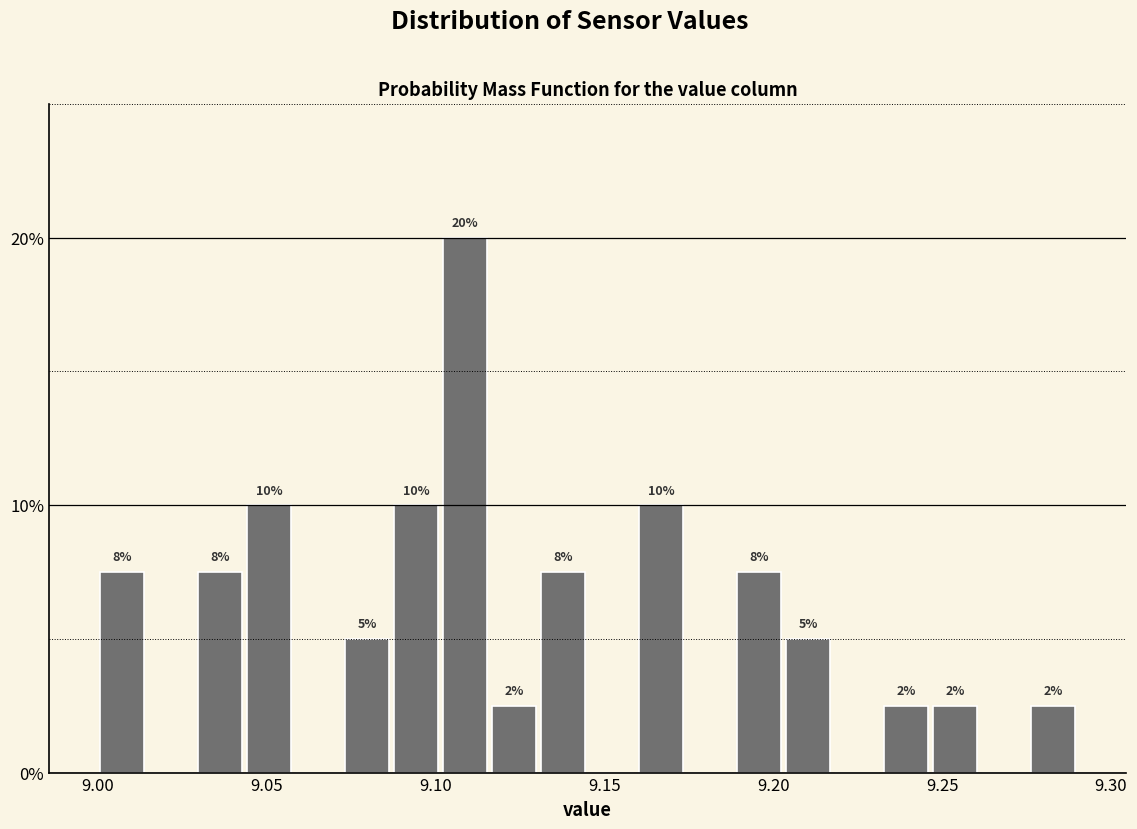

Around what value on the x-axis is the tallest bar? Give the approximate position of its centre, as read against the axis.

9.110